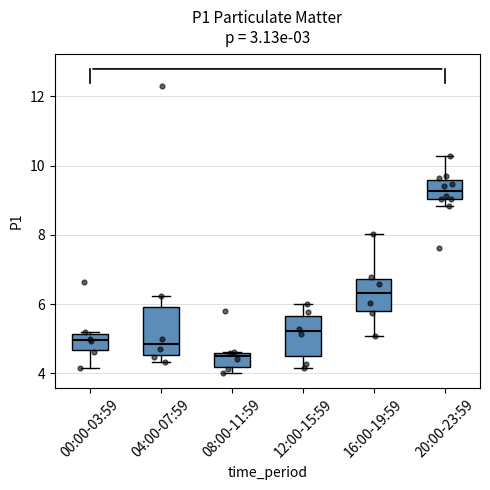

Reading left to right, transcribe this box plot: for each box, give where its median line is, the range the box spans, and where its two whiskers end, as read against the y-axis. The values are not printed on the chart, so give them approximately, as read against the axis.

00:00-03:59: median 5.0, box 4.6 to 5.2, whiskers 4.2 to 5.2
04:00-07:59: median 4.8, box 4.6 to 6.0, whiskers 4.4 to 6.2
08:00-11:59: median 4.4, box 4.2 to 4.6, whiskers 4.0 to 4.6
12:00-15:59: median 5.2, box 4.4 to 5.6, whiskers 4.2 to 6.0
16:00-19:59: median 6.4, box 5.8 to 6.8, whiskers 5.0 to 8.0
20:00-23:59: median 9.2, box 9.0 to 9.6, whiskers 8.8 to 10.2